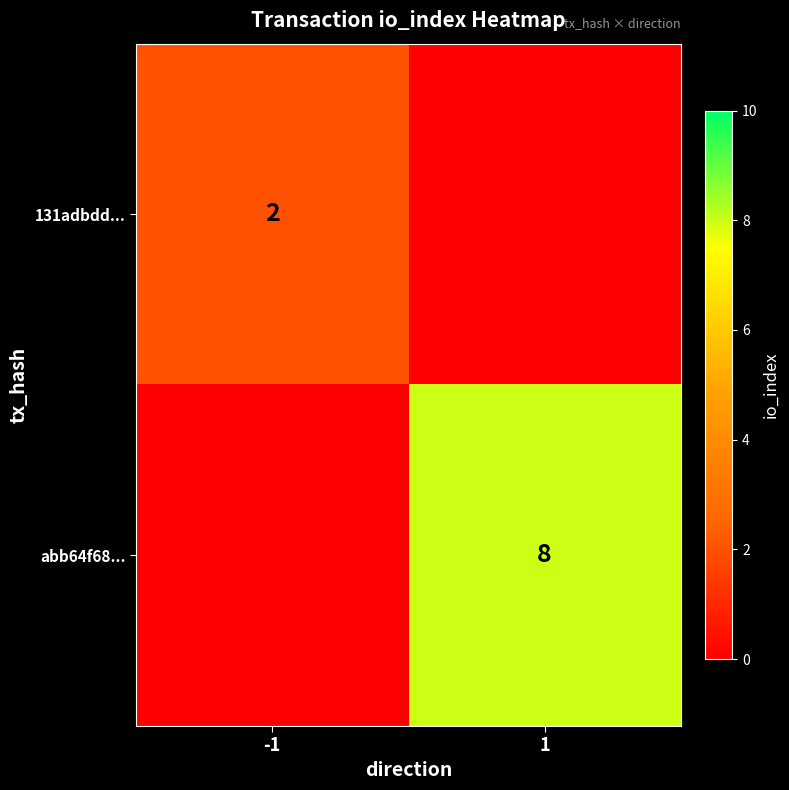

True or false: abb64f68... has a value of 2 at 1.

False